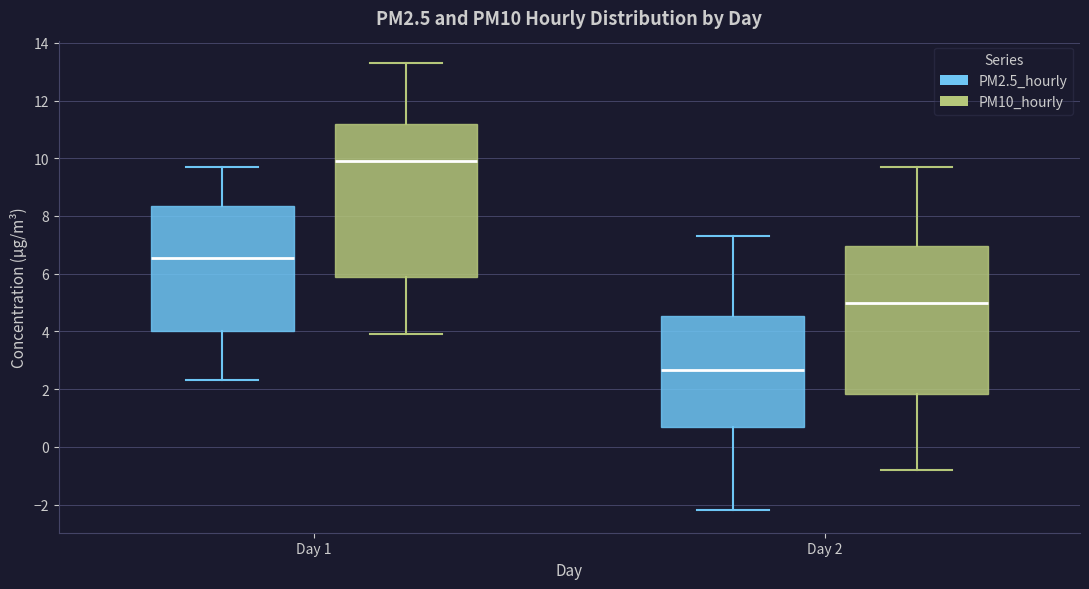

Where does the upper whisker of the box for Day 2 (PM2.5_hourly) end on the y-axis? The values are not printed on the chart, so give them approximately, as read against the axis.

7.4